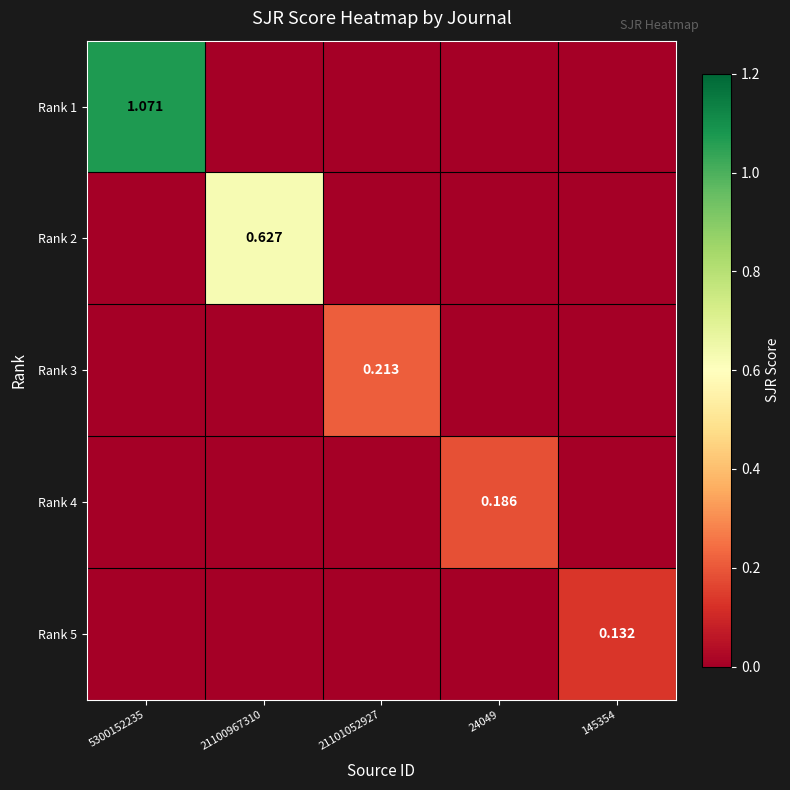

What is the difference between the maximum and minimum values in the Rank 3 series?

0.2